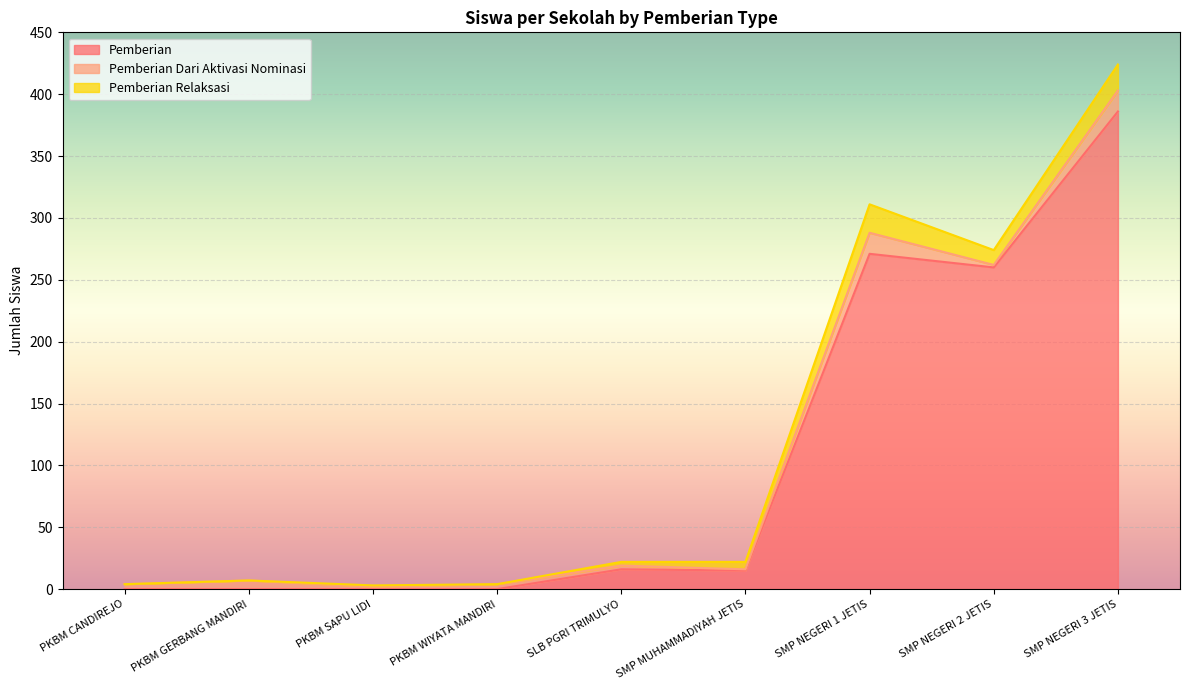

Is it true that Pemberian Relaksasi equals 6 at SMP MUHAMMADIYAH JETIS?

True